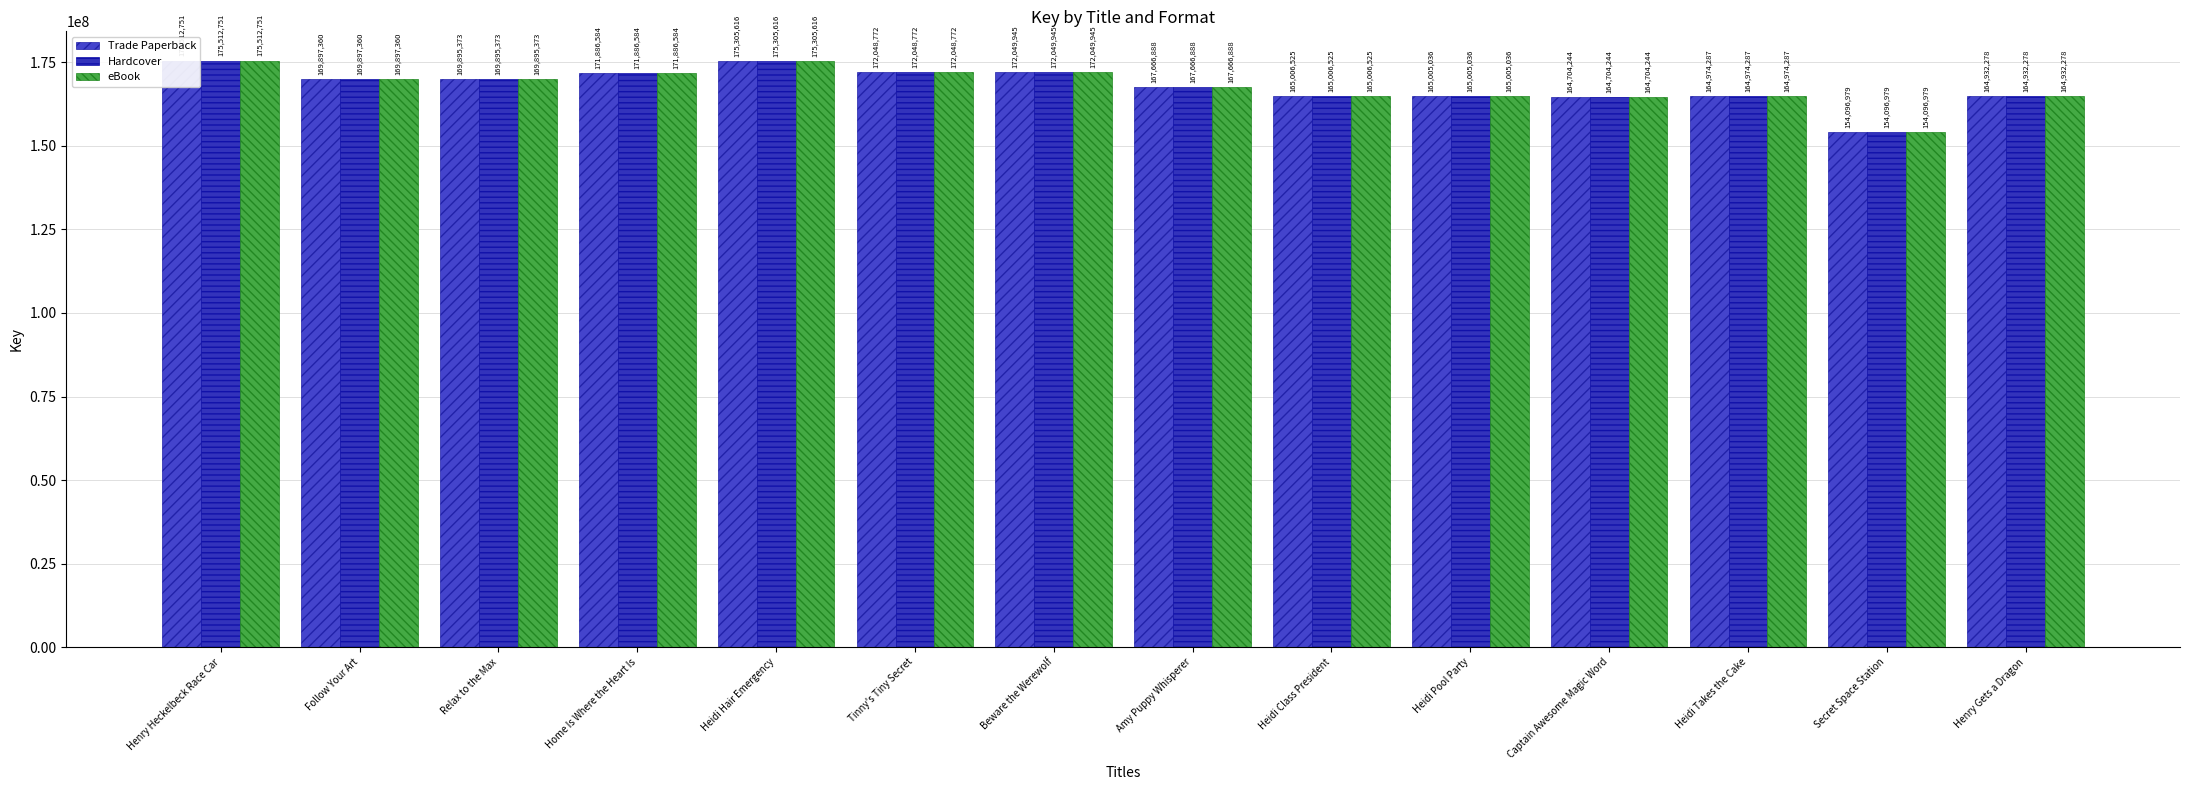

Reading right to left, transcribe all the data shown in this chart.

Trade Paperback: Henry Gets a Dragon=164932278	Secret Space Station=154096979	Heidi Takes the Cake=164974287	Captain Awesome Magic Word=164704244	Heidi Pool Party=165005036	Heidi Class President=165006525	Amy Puppy Whisperer=167666888	Beware the Werewolf=172049945	Tinny's Tiny Secret=172048772	Heidi Hair Emergency=175305616	Home Is Where the Heart Is=171886584	Relax to the Max=169895373	Follow Your Art=169897360	Henry Heckelbeck Race Car=175512751
Hardcover: Henry Gets a Dragon=164932278	Secret Space Station=154096979	Heidi Takes the Cake=164974287	Captain Awesome Magic Word=164704244	Heidi Pool Party=165005036	Heidi Class President=165006525	Amy Puppy Whisperer=167666888	Beware the Werewolf=172049945	Tinny's Tiny Secret=172048772	Heidi Hair Emergency=175305616	Home Is Where the Heart Is=171886584	Relax to the Max=169895373	Follow Your Art=169897360	Henry Heckelbeck Race Car=175512751
eBook: Henry Gets a Dragon=164932278	Secret Space Station=154096979	Heidi Takes the Cake=164974287	Captain Awesome Magic Word=164704244	Heidi Pool Party=165005036	Heidi Class President=165006525	Amy Puppy Whisperer=167666888	Beware the Werewolf=172049945	Tinny's Tiny Secret=172048772	Heidi Hair Emergency=175305616	Home Is Where the Heart Is=171886584	Relax to the Max=169895373	Follow Your Art=169897360	Henry Heckelbeck Race Car=175512751